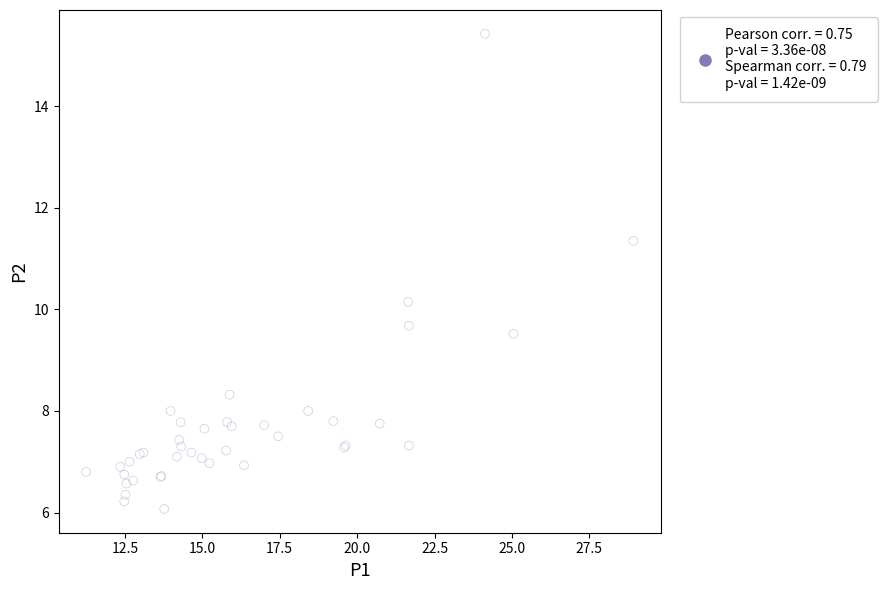

What Y value in the scatter plot is closest to 10?

10.2